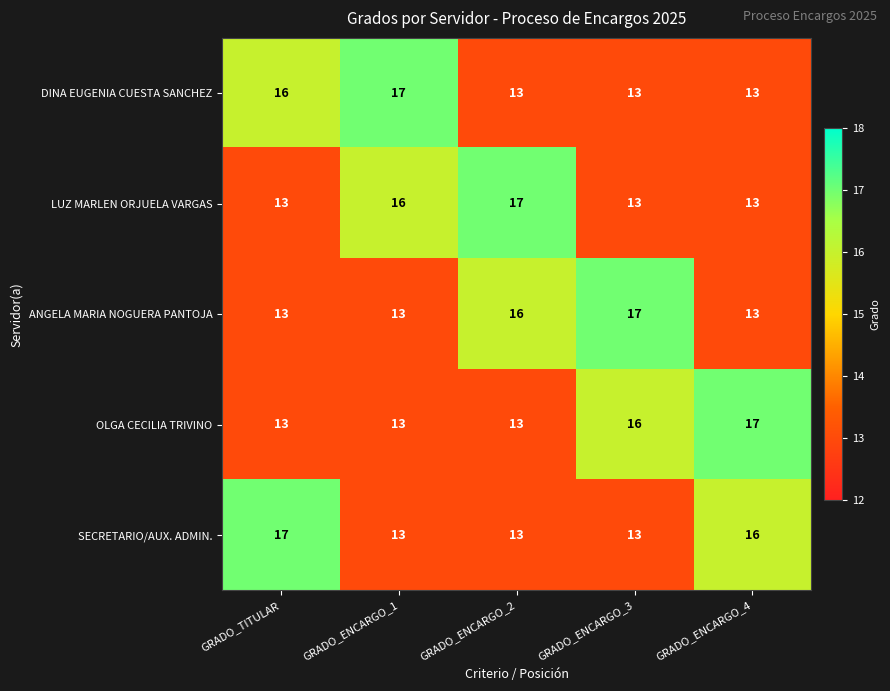

What is the spread (max minus min) of values at GRADO_ENCARGO_3?

4